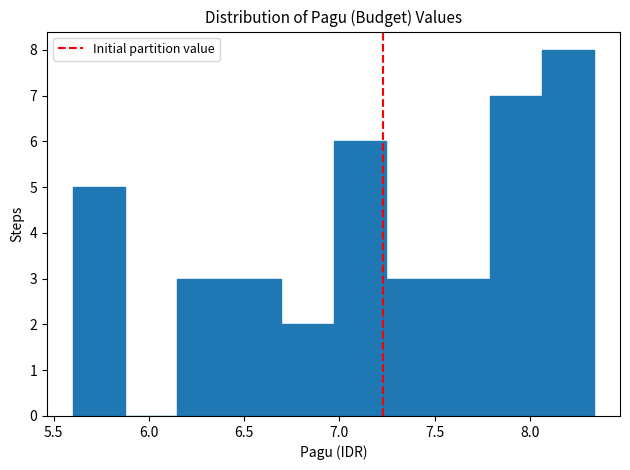

Reading left to right, transcribe this chart: for each bar, give the range it covers on the x-axis and its height. Neither the bar edges nor the heights are printed on the chart, so give them approximately, as read against the axes.

5.60 to 5.90: 5
5.90 to 6.15: 0
6.15 to 6.40: 3
6.40 to 6.70: 3
6.70 to 6.95: 2
6.95 to 7.25: 6
7.25 to 7.50: 3
7.50 to 7.80: 3
7.80 to 8.05: 7
8.05 to 8.35: 8